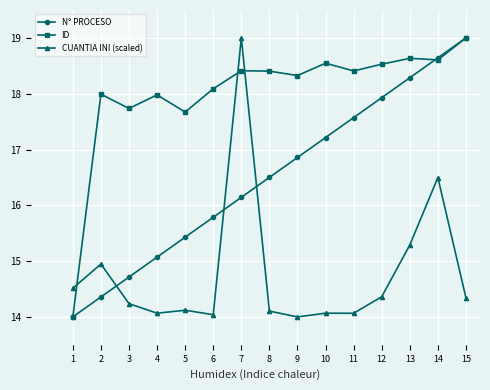

How many intersections are there between ID and CUANTIA INI (scaled)?

3